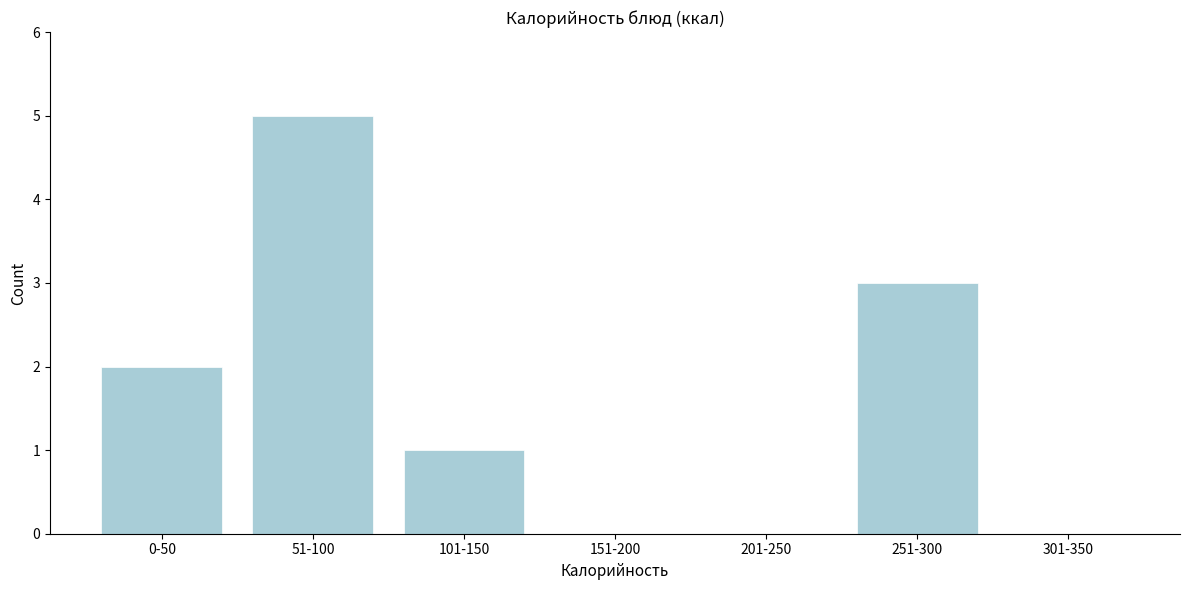

Reading left to right, list all the values displayed in this chart.

0-50=2	51-100=5	101-150=1	151-200=0	201-250=0	251-300=3	301-350=0